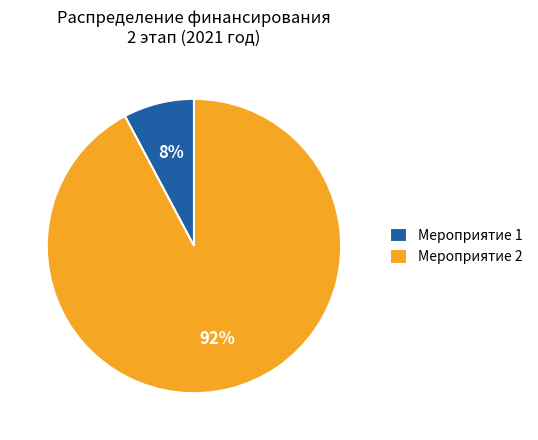

To the nearest percent, what is the combined percentage of Мероприятие 2 and Мероприятие 1?

100%